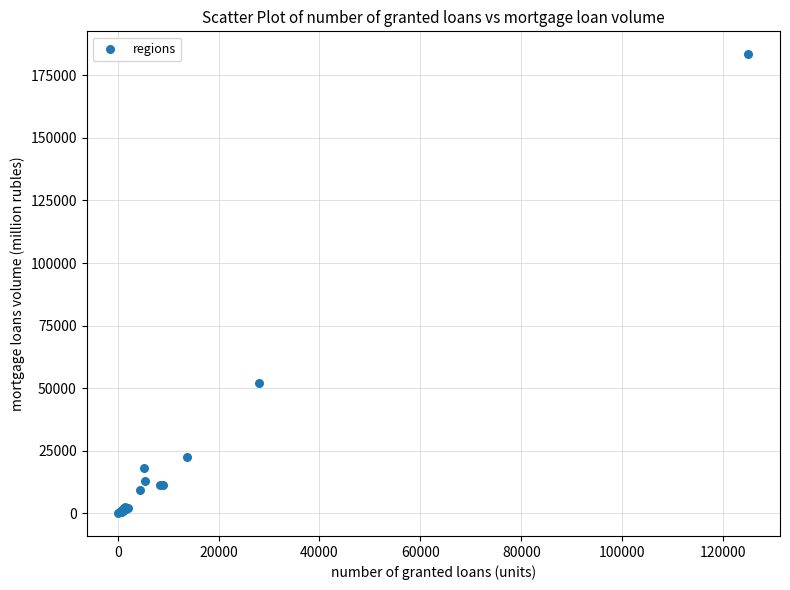

What Y value in the scatter plot is closest to 91762?

52287